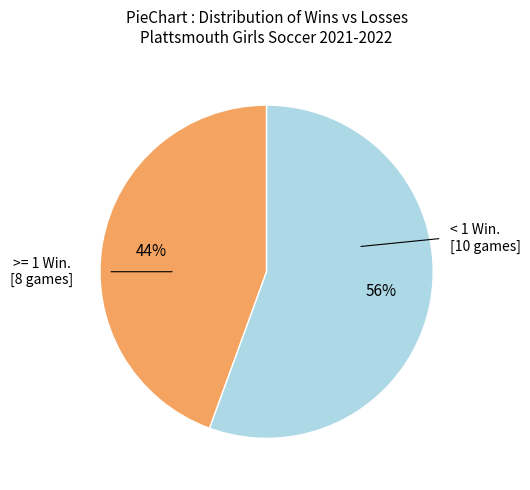

Is there any slice that represents more than half of the pie?

Yes